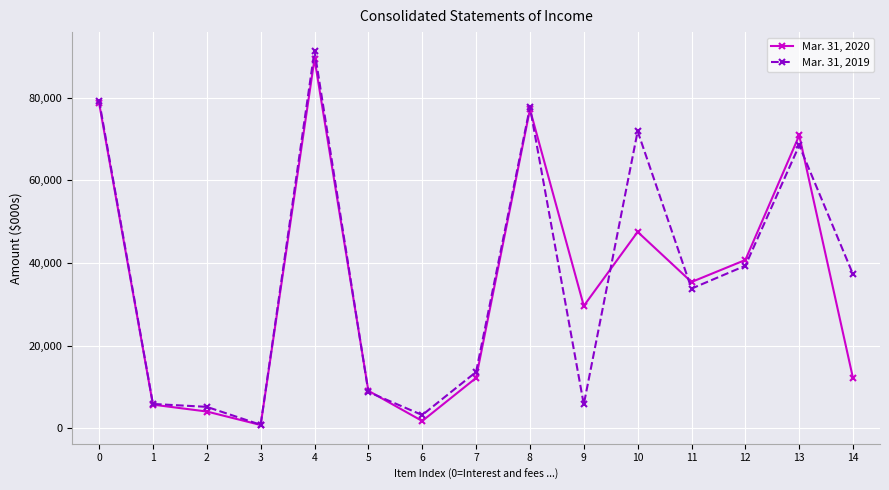

What is the value of the Mar. 31, 2019 point at the 2nd from the left?

5922